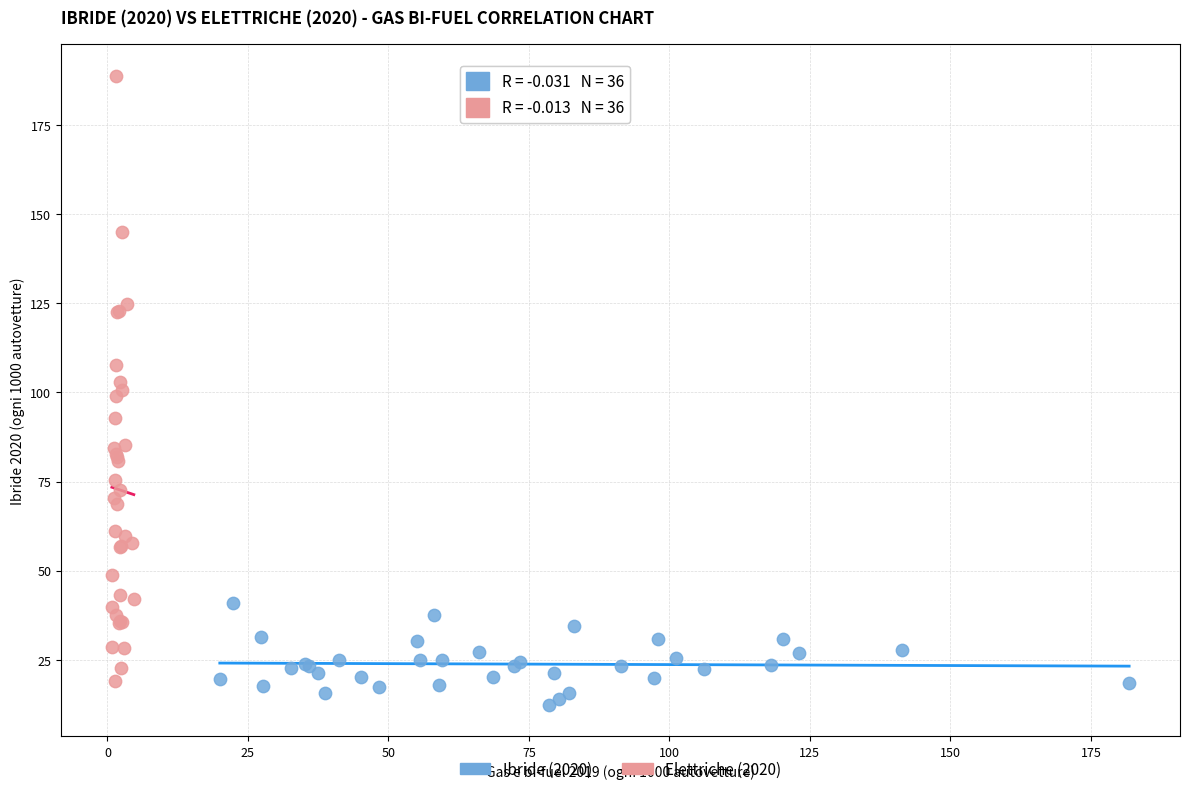

Which series reaches the maximum Y coordinate?

Elettriche (2020)